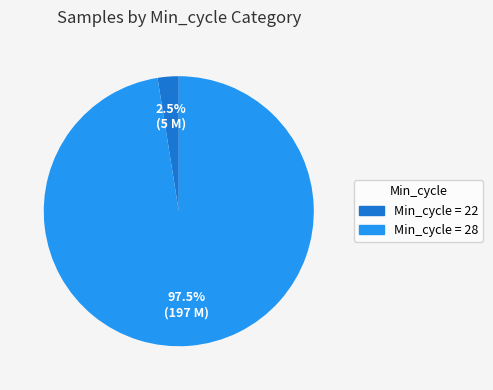

Which slice is the smallest?

Min_cycle = 22